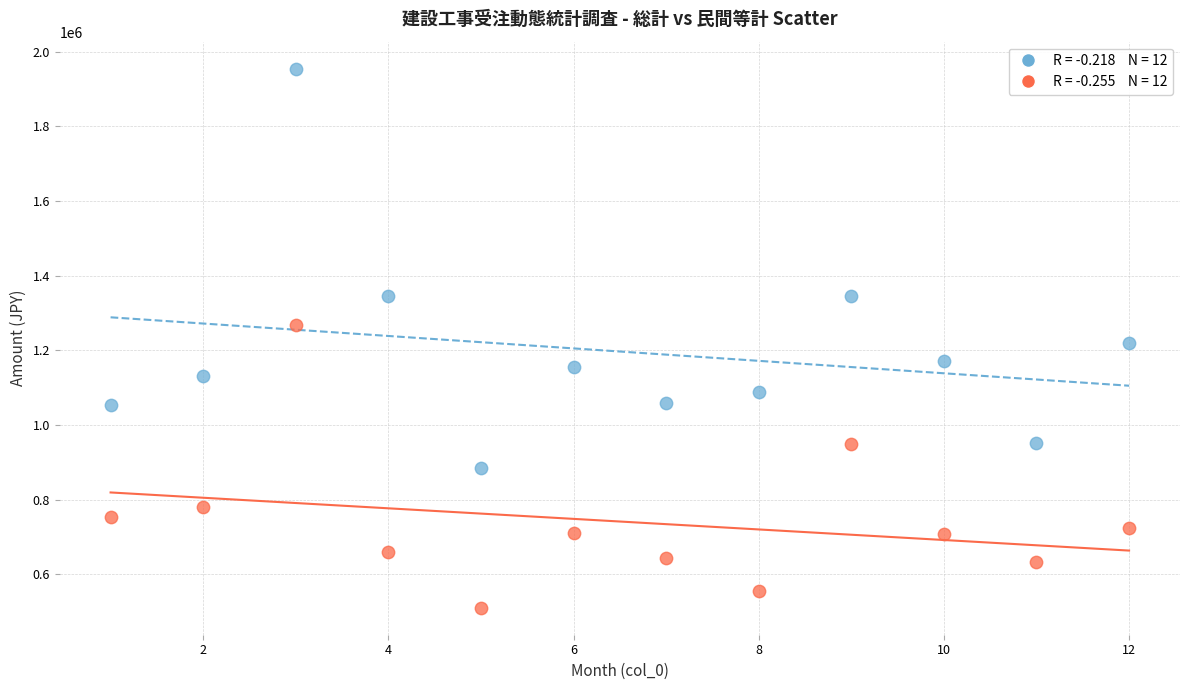

Across all data points, what is the range of X values (max minus min)?

11.0